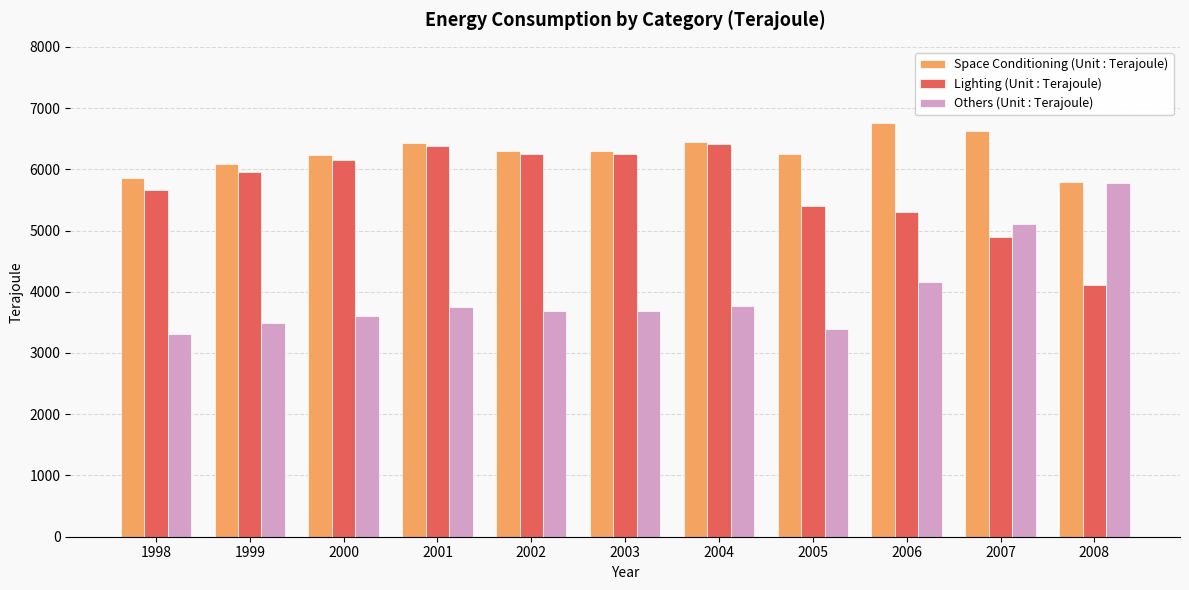

What is the lowest value of the Lighting (Unit : Terajoule) series?

4115